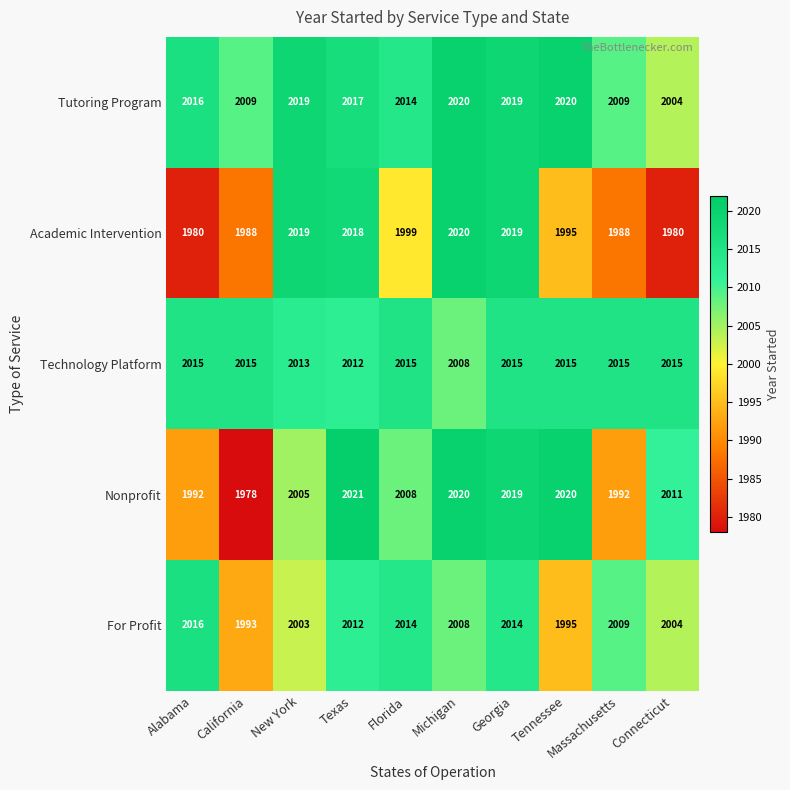

How many data points does each series have?

10